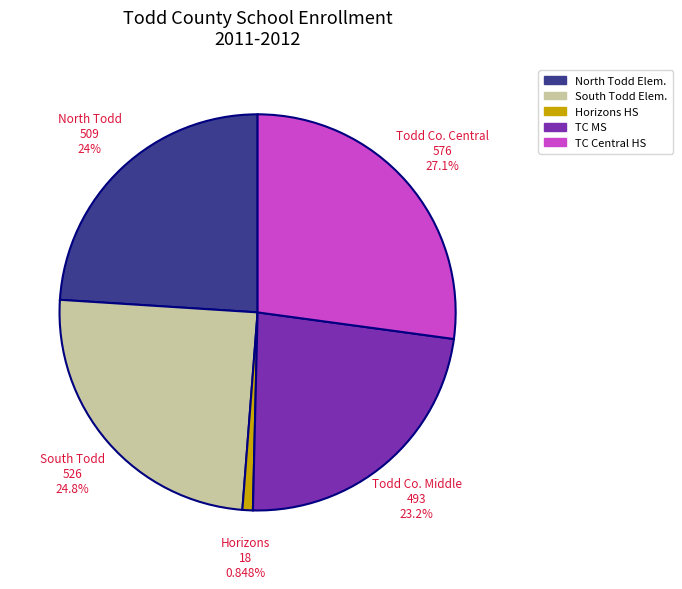

Which slice is the largest?

Todd Co. Central